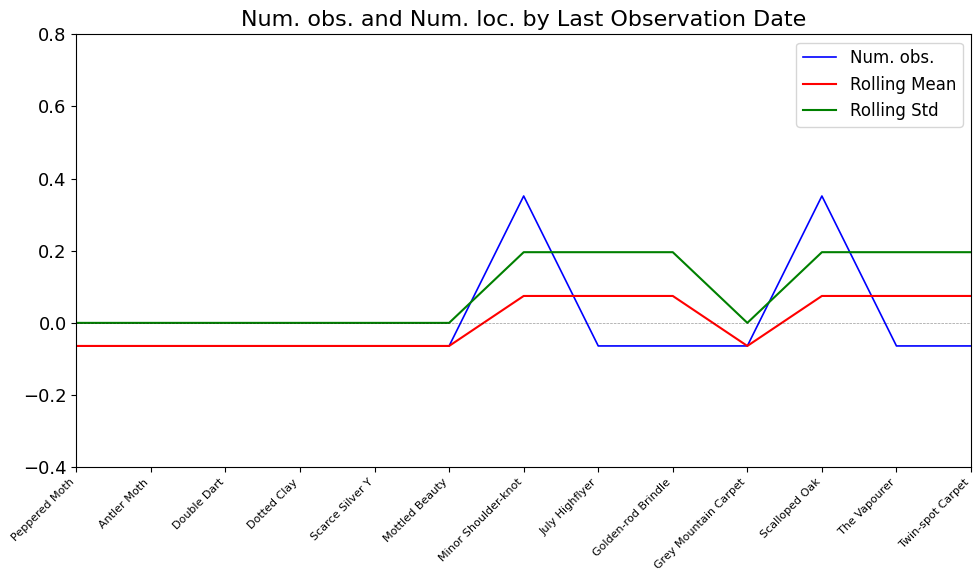

Rank the series by their maximum value, from lowest to highest.

Rolling Mean, Rolling Std, Num. obs.